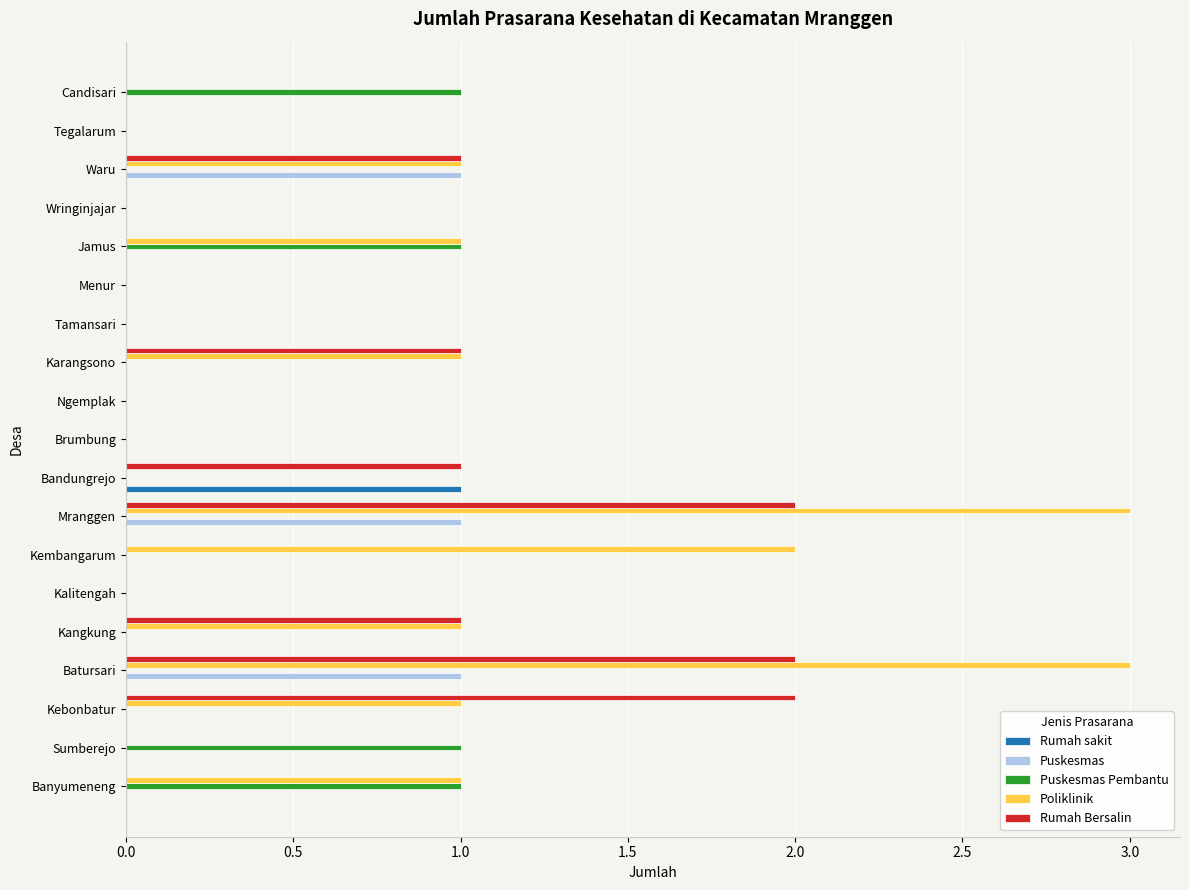

What is the highest value of the Poliklinik series?

3